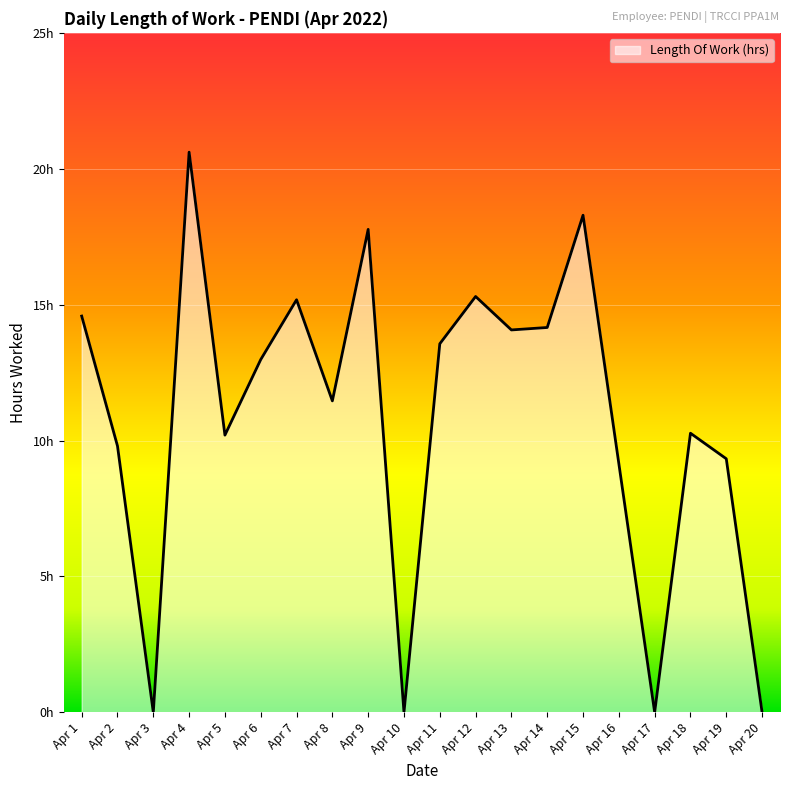

Does the chart have visible grid lines?

Yes